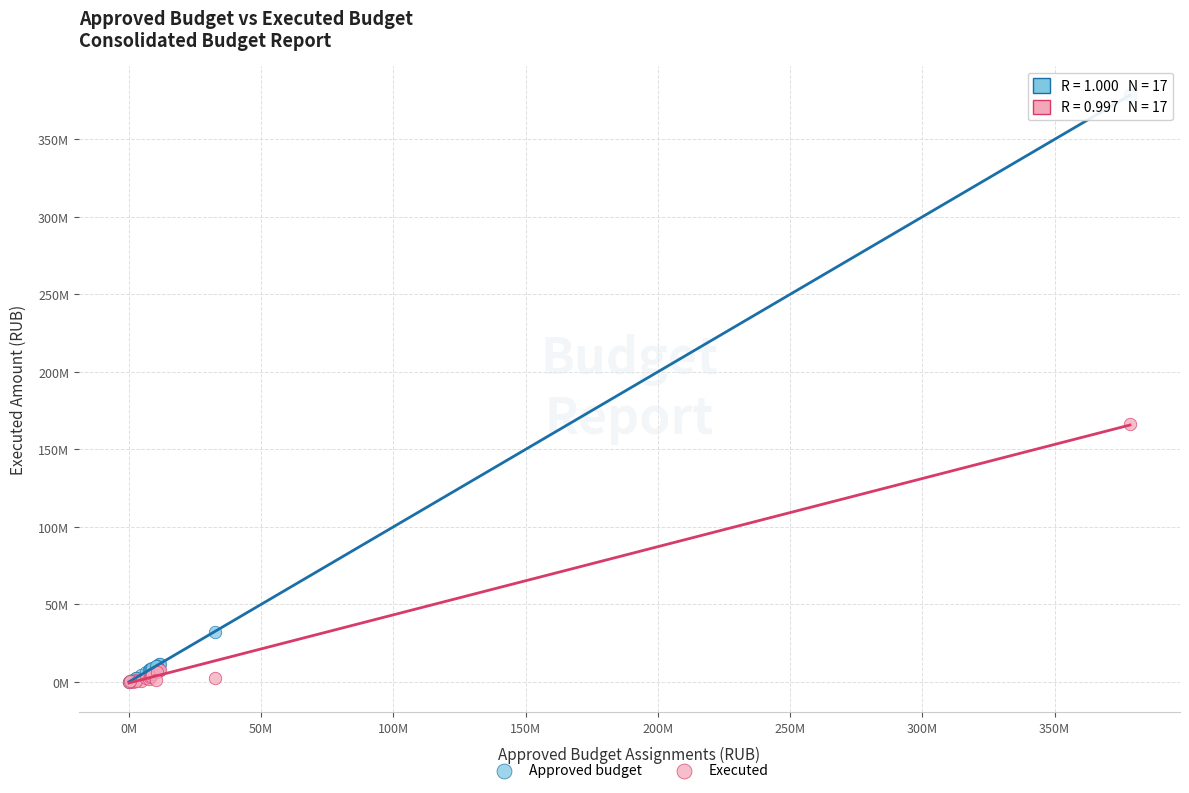

Which series has the largest Y range (max minus min)?

Approved budget